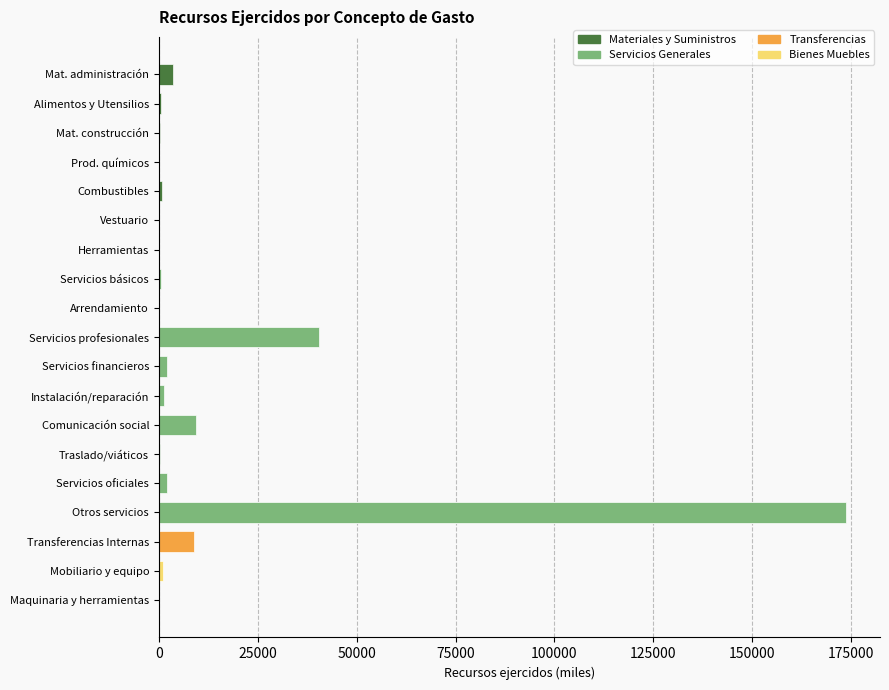

Reading left to right, extract all data points from this chart.

Materiales y Suministros: 3517	491	238	1	803	20	118	0	0	0	0	0	0	0	0	0	0	0	0
Servicios Generales: 0	0	0	0	0	0	0	506	152	40484	1943	1360	9431	309	2126	173603	0	0	0
Transferencias: 0	0	0	0	0	0	0	0	0	0	0	0	0	0	0	0	8831	0	0
Bienes Muebles: 0	0	0	0	0	0	0	0	0	0	0	0	0	0	0	0	0	1117	34